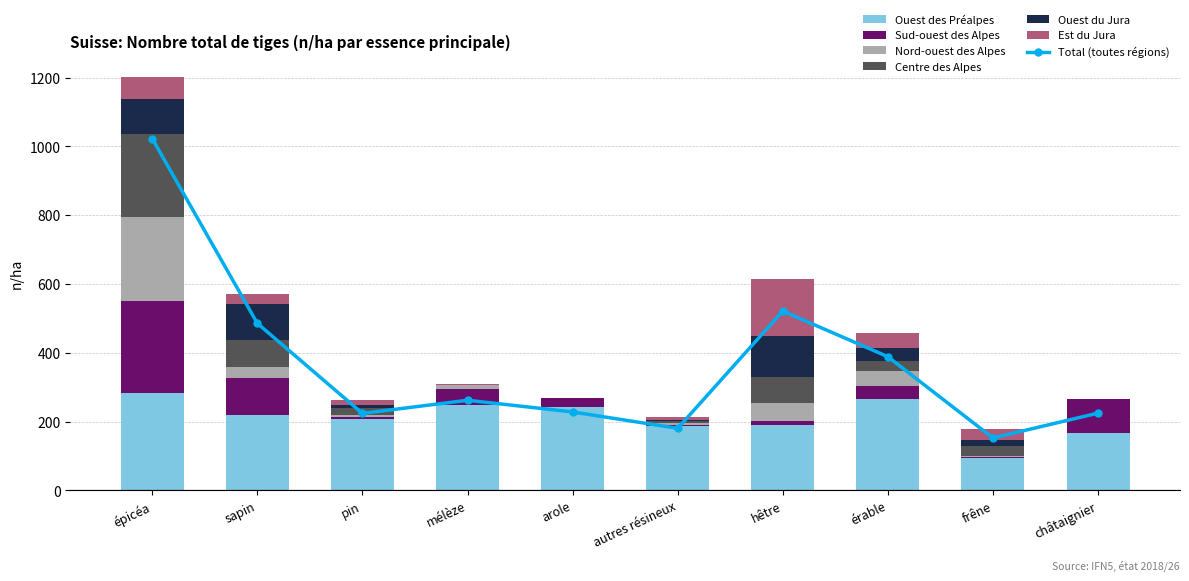

What is the sum of all Est du Jura values?

359